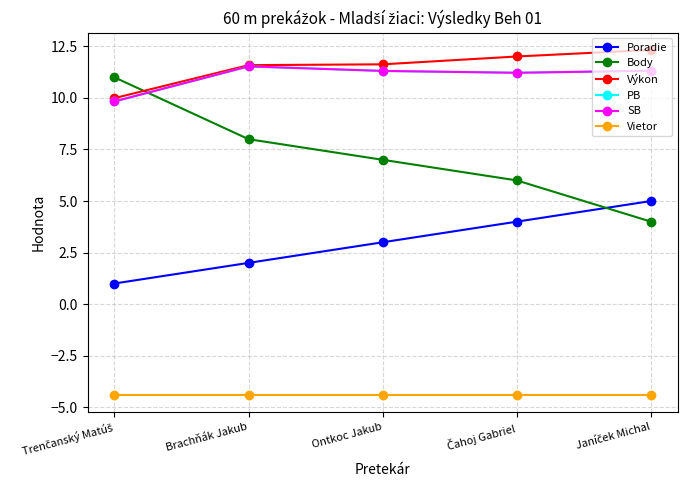

Reading left to right, transcribe all the data shown in this chart.

Poradie: Trenčanský Matúš=1.0	Brachňák Jakub=2.0	Ontkoc Jakub=3.0	Čahoj Gabriel=4.0	Janíček Michal=5.0
Body: Trenčanský Matúš=11.0	Brachňák Jakub=8.0	Ontkoc Jakub=7.0	Čahoj Gabriel=6.0	Janíček Michal=4.0
Výkon: Trenčanský Matúš=10.0	Brachňák Jakub=11.6	Ontkoc Jakub=11.6	Čahoj Gabriel=12.0	Janíček Michal=12.3
PB: Trenčanský Matúš=9.8	Brachňák Jakub=11.5	Ontkoc Jakub=11.3	Čahoj Gabriel=11.2	Janíček Michal=11.3
SB: Trenčanský Matúš=9.8	Brachňák Jakub=11.5	Ontkoc Jakub=11.3	Čahoj Gabriel=11.2	Janíček Michal=11.3
Vietor: Trenčanský Matúš=-4.4	Brachňák Jakub=-4.4	Ontkoc Jakub=-4.4	Čahoj Gabriel=-4.4	Janíček Michal=-4.4